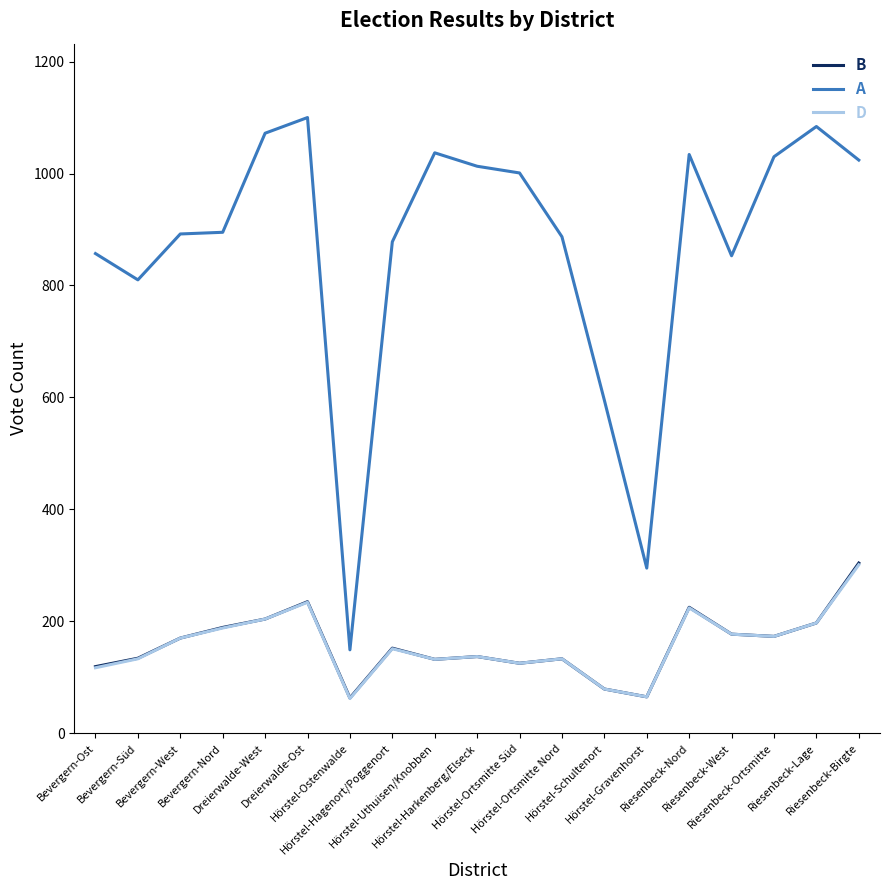

Does the chart have visible grid lines?

No